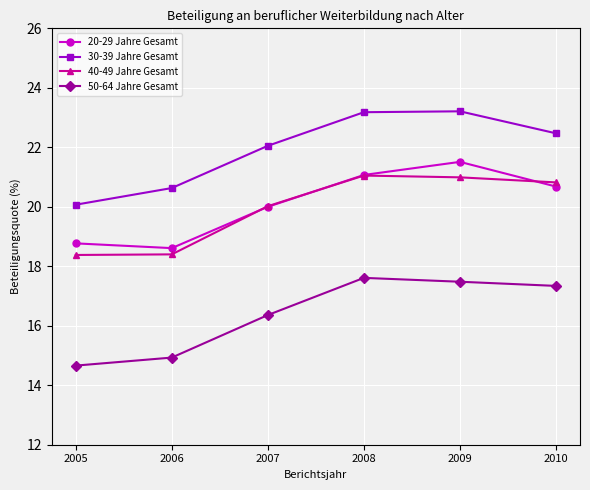

How many categories are shown in the chart?

6